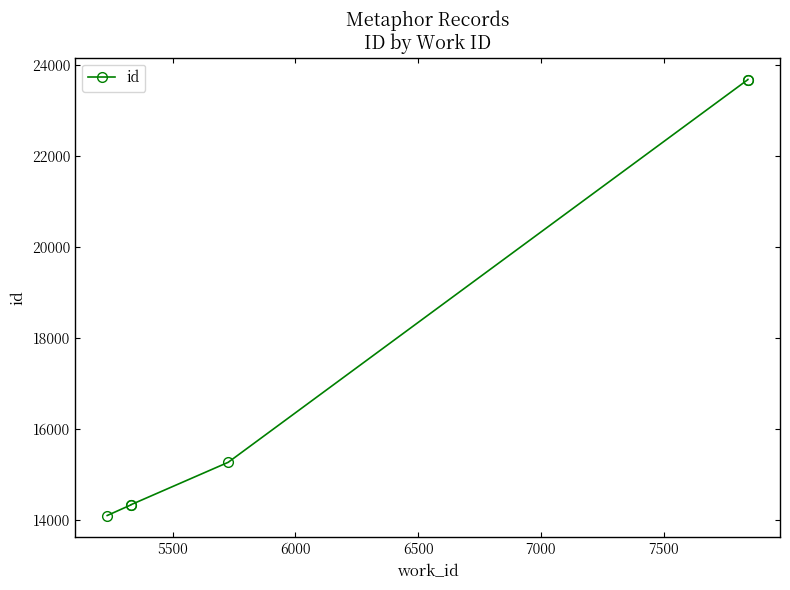

What is the difference between the maximum and minimum values?

9582